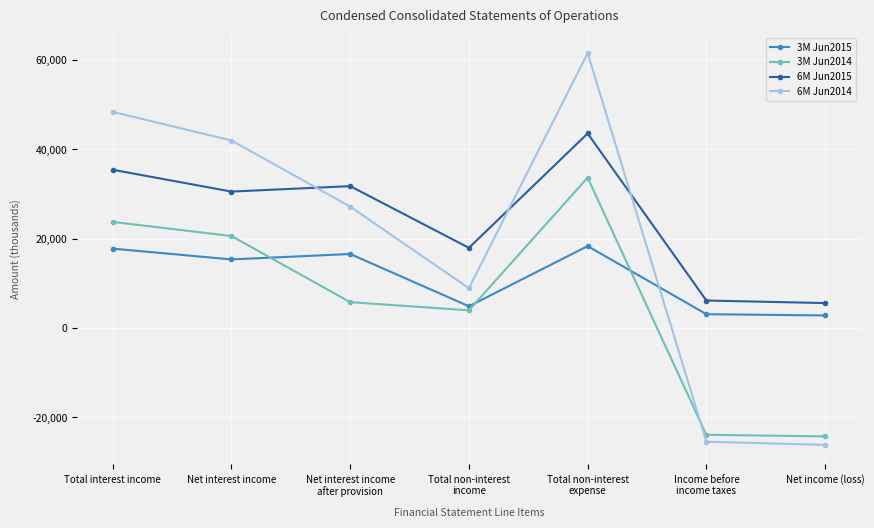

How many intersections are there between 6M Jun2015 and 6M Jun2014?

3